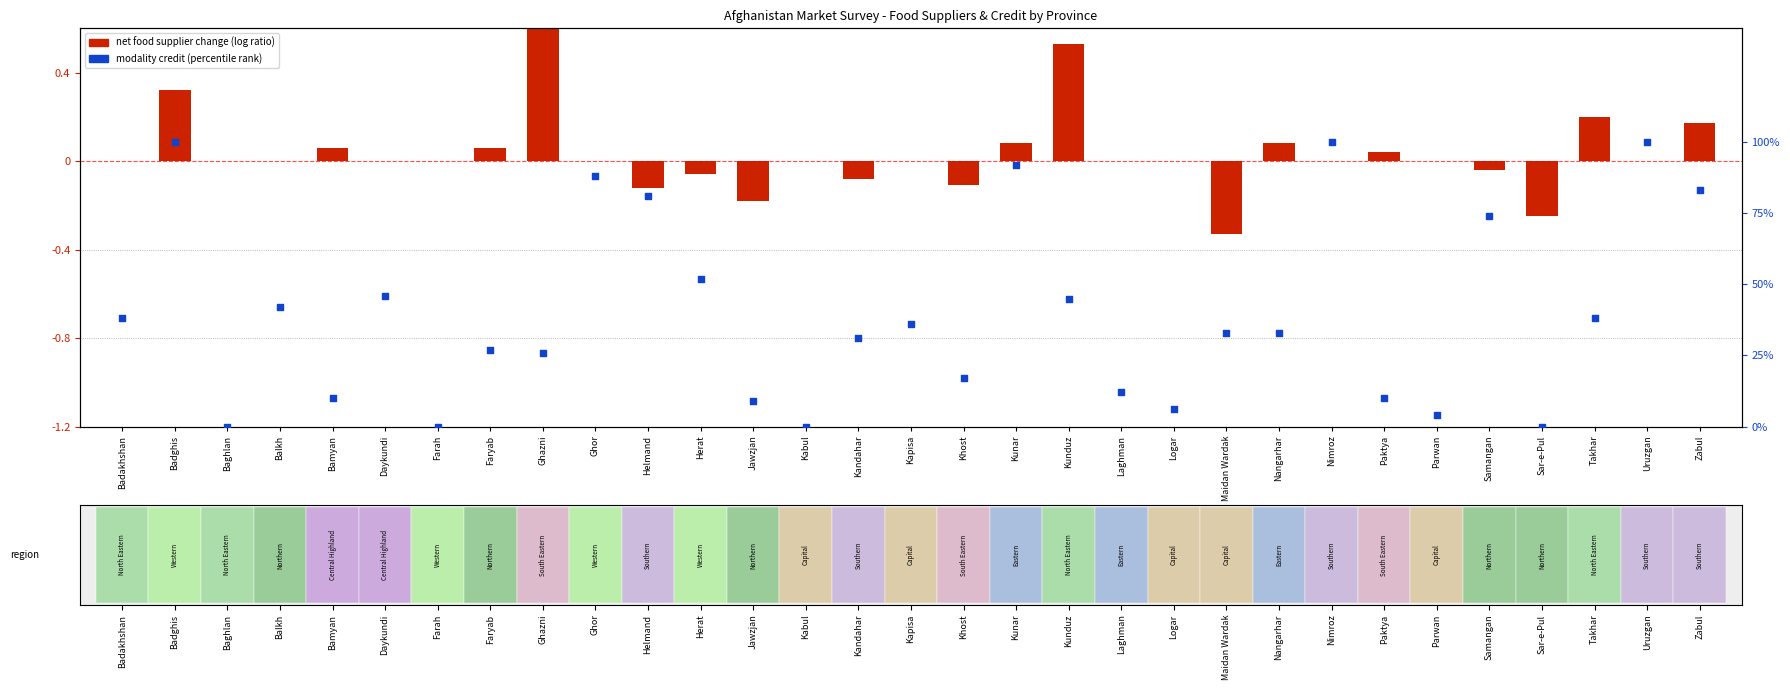

Is the value of modality credit at Daykundi greater than the value of food supplier net change (decrease-increase) at Ghor?

Yes